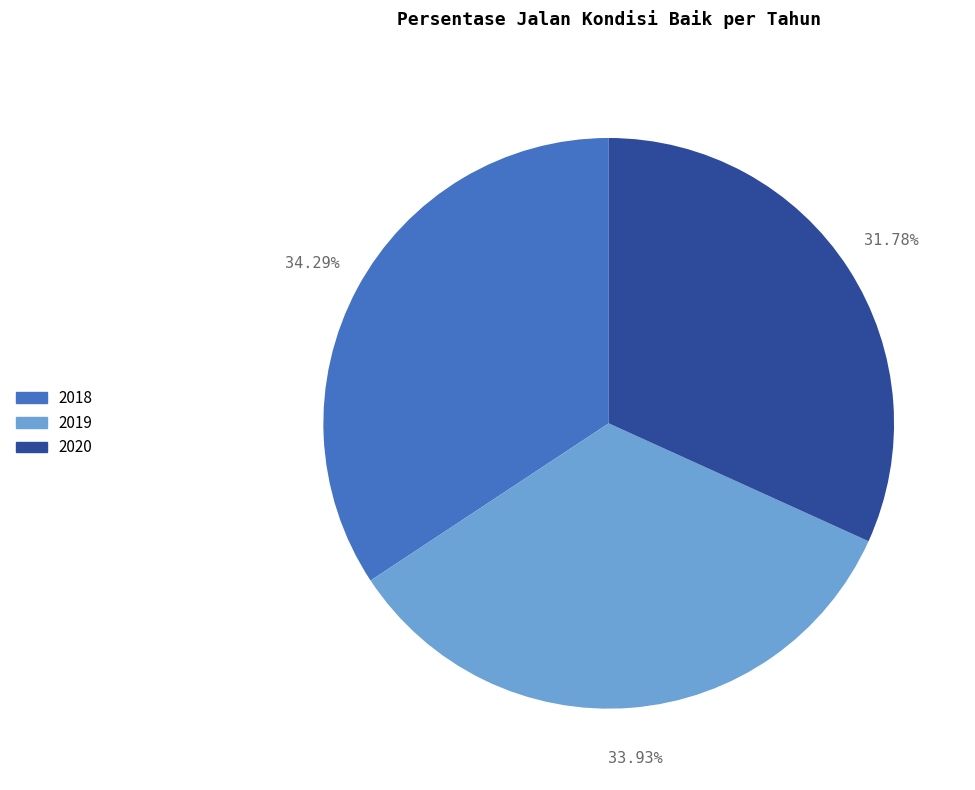

Is it true that 2018 is 34% of the pie?

True